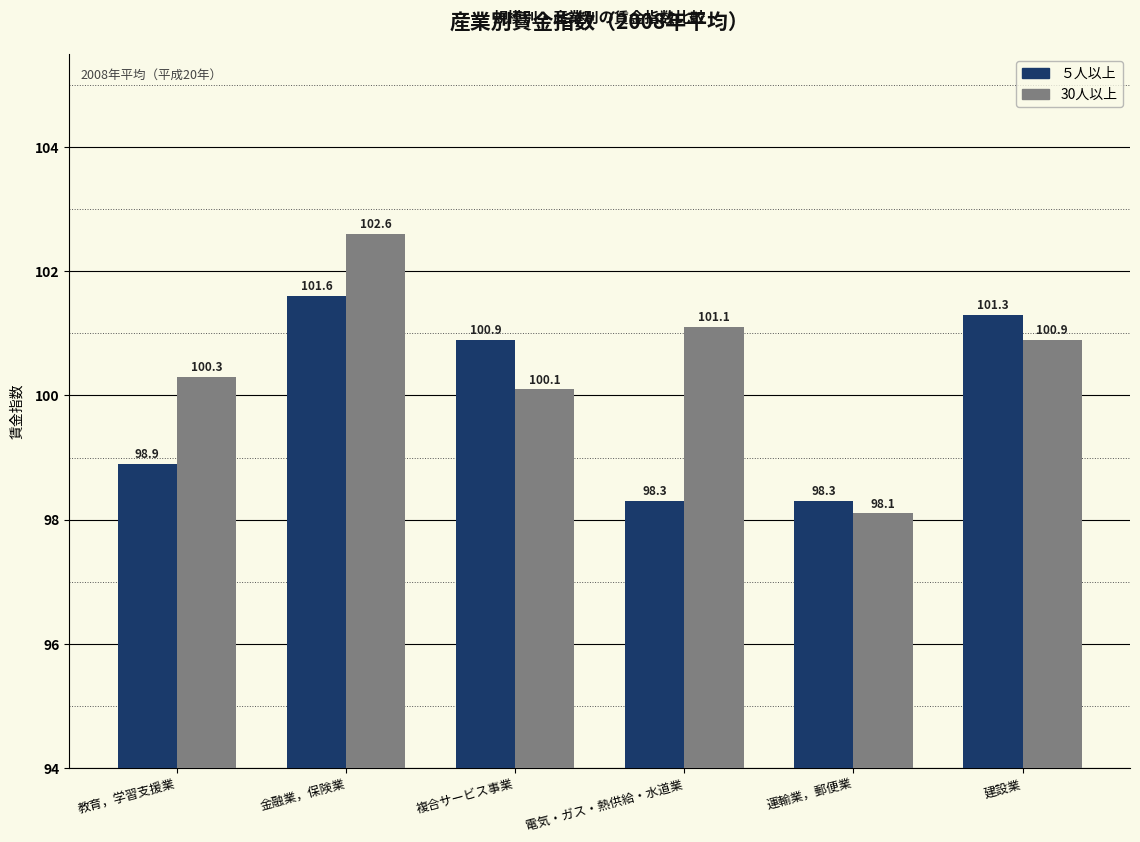

What is the spread (max minus min) of values at 教育，学習支援業?

1.4